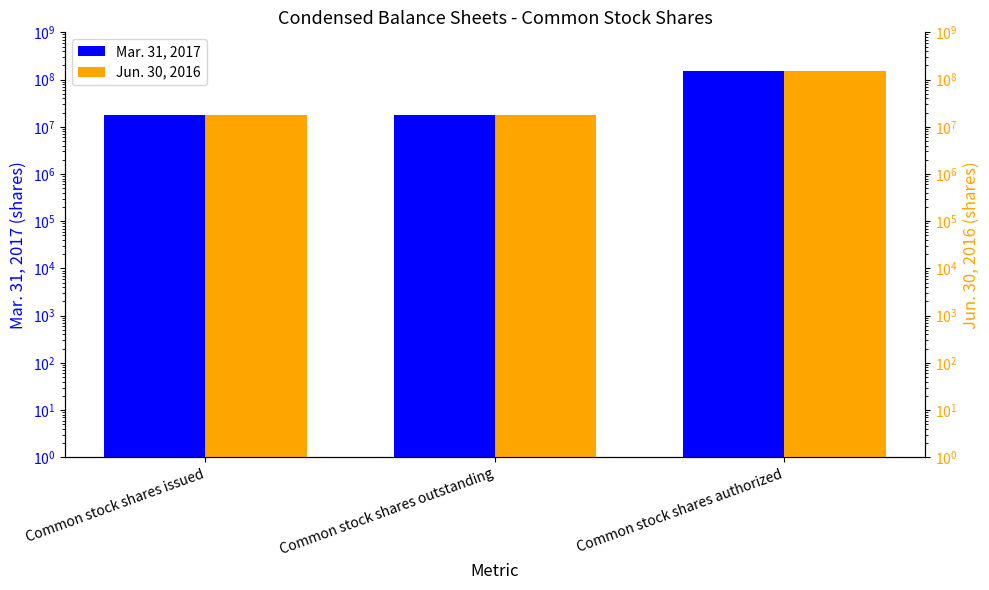

What is the difference between the Jun. 30, 2016 values at Common stock shares outstanding and Common stock shares issued?

5000